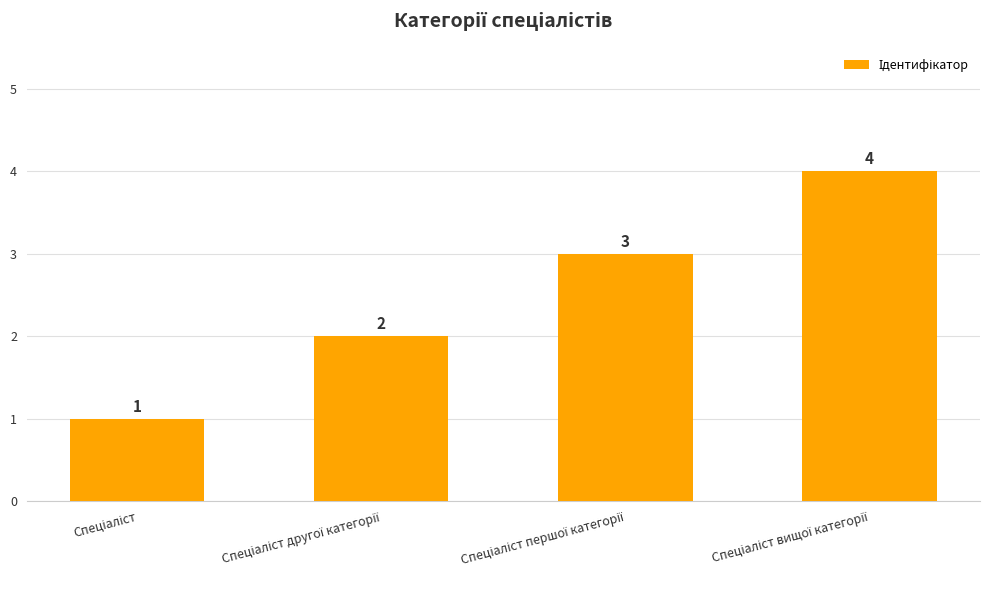

Count the values in the range 2 to 4.

3